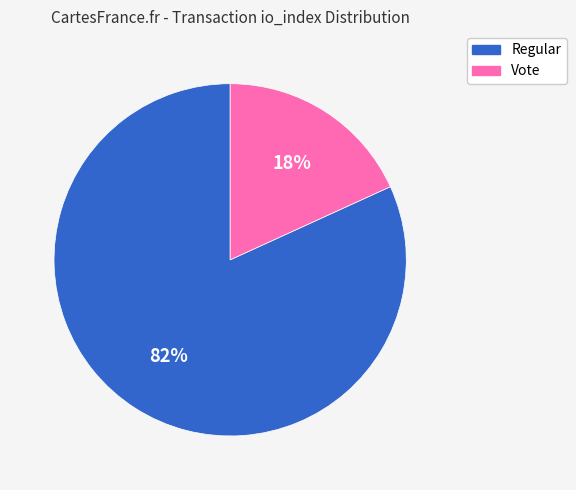

Which slice is the largest?

Regular